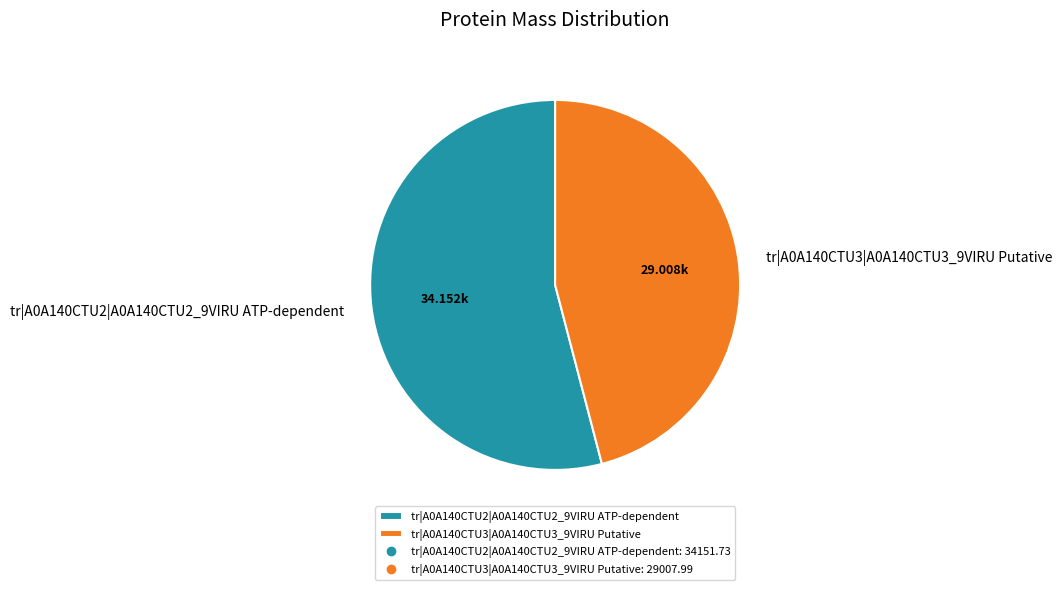

Rank the categories by value from highest to lowest.

tr|A0A140CTU2|A0A140CTU2_9VIRU ATP-dependent, tr|A0A140CTU3|A0A140CTU3_9VIRU Putative